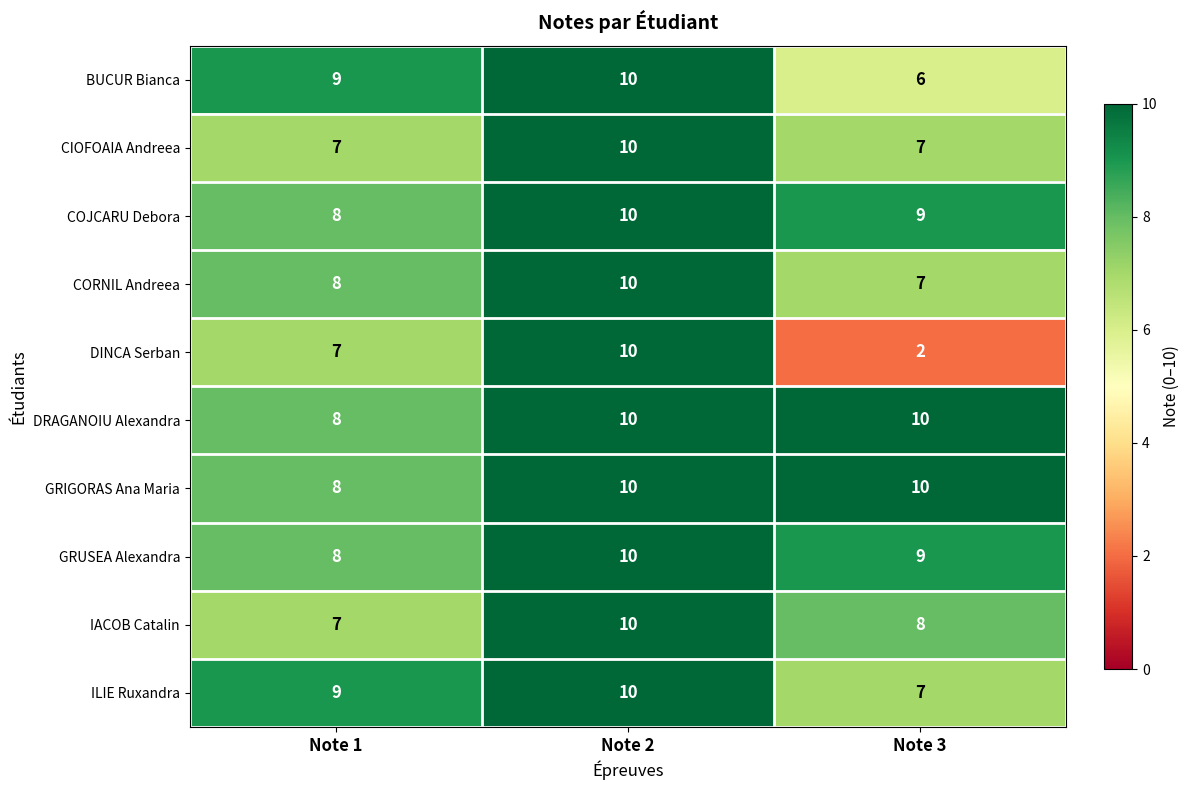

How many series are shown in this chart?

10